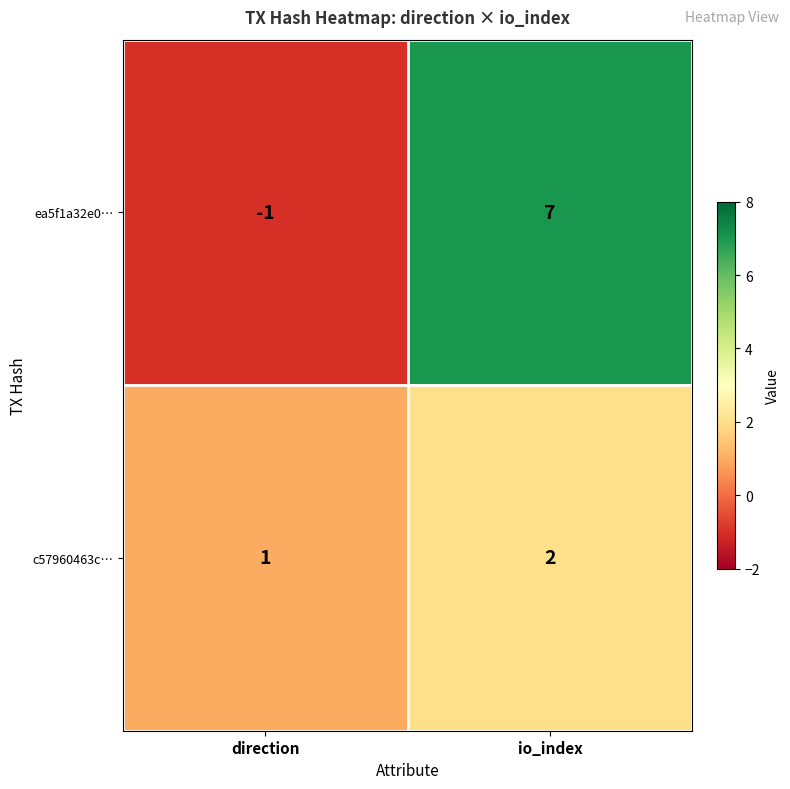

At which category does the chart reach its peak across all series?

io_index